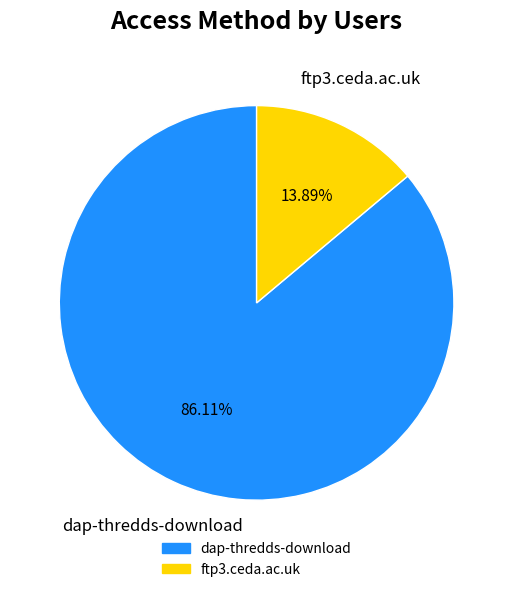

To the nearest percent, what is the difference between the largest and smallest slice percentages?

72%